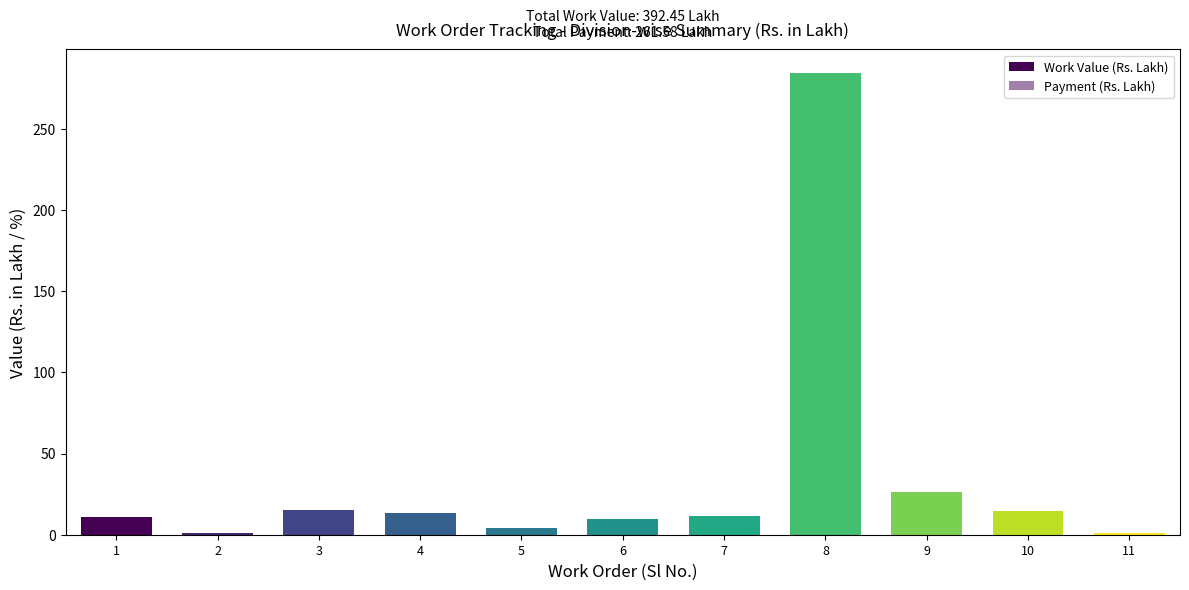

List the series in order of their overall mean, highest first.

Work Value (Rs. Lakh), Payment (Rs. Lakh)